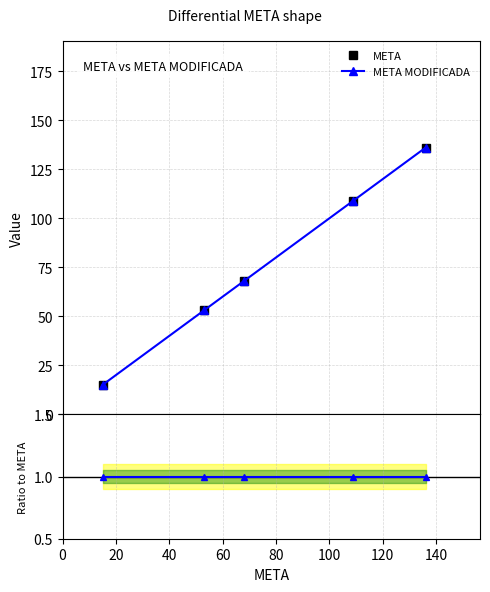

How many distinct data groups are displayed?

3